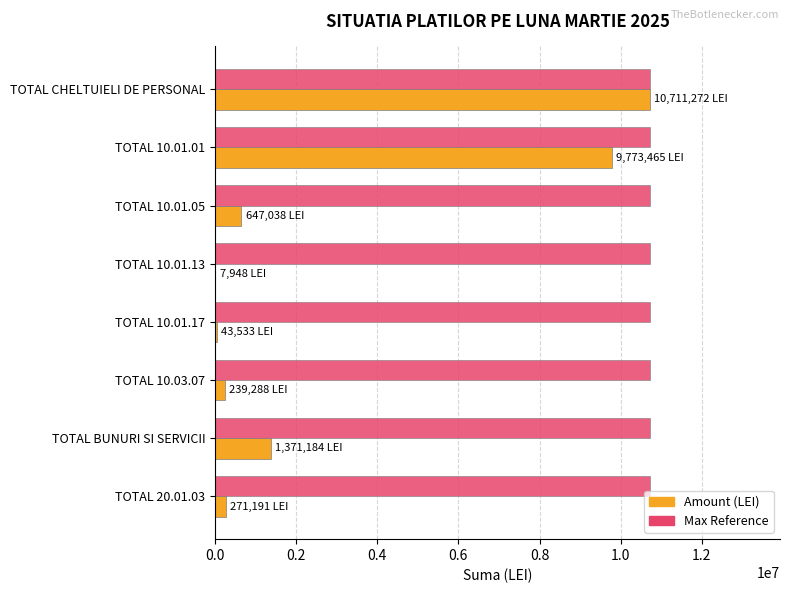

What is the greatest value displayed?

10711272